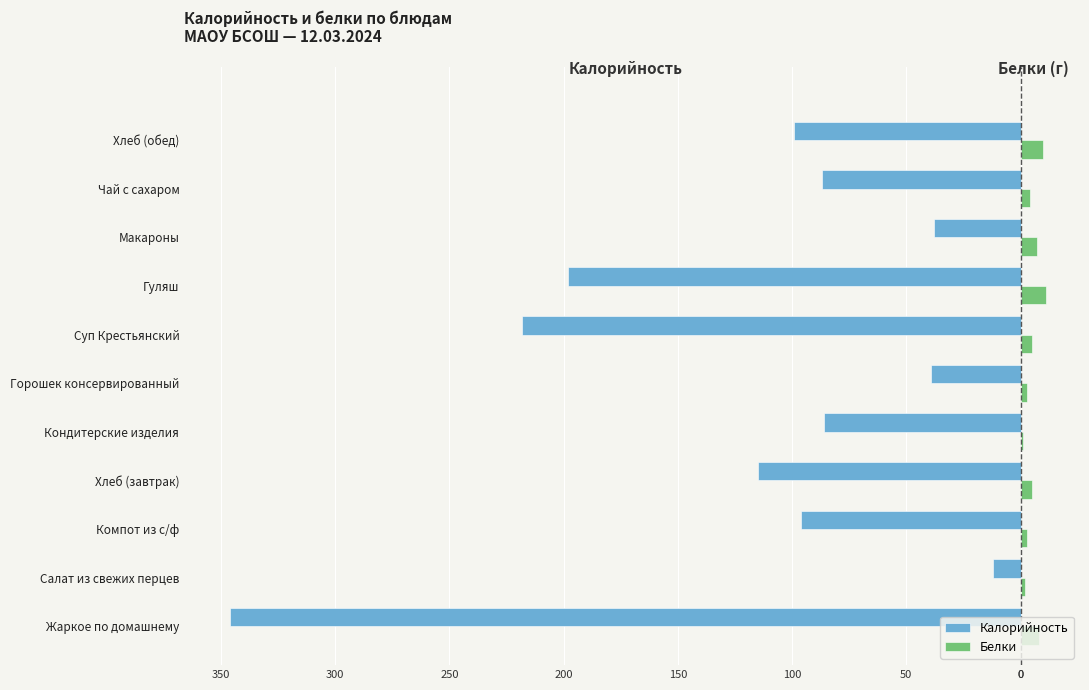

Reading right to left, what are all the values shown in this chart?

Калорийность: -99	-87	-38	-198	-218	-39	-86	-115	-96	-12	-346
Белки: 10	4	7	11	5	3	1	5	3	2	8